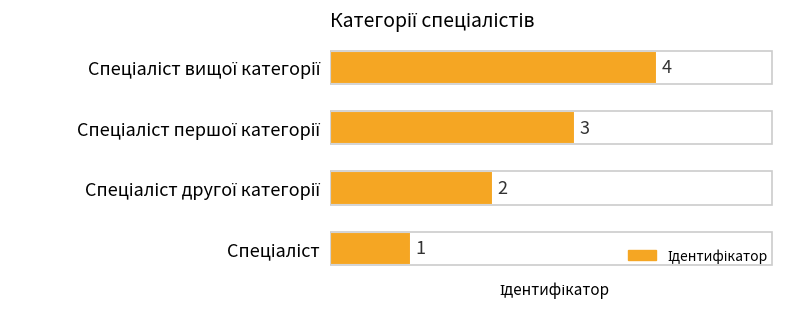

What is the sum of all values?

10